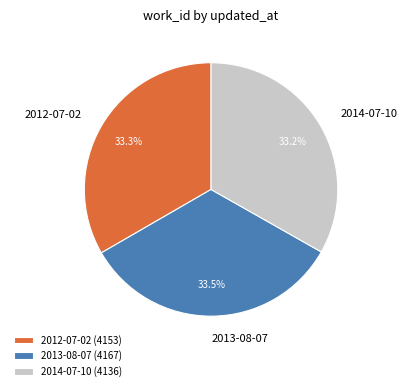

What is the ratio of the value at 2013-08-07 to the value at 2014-07-10?

1.0